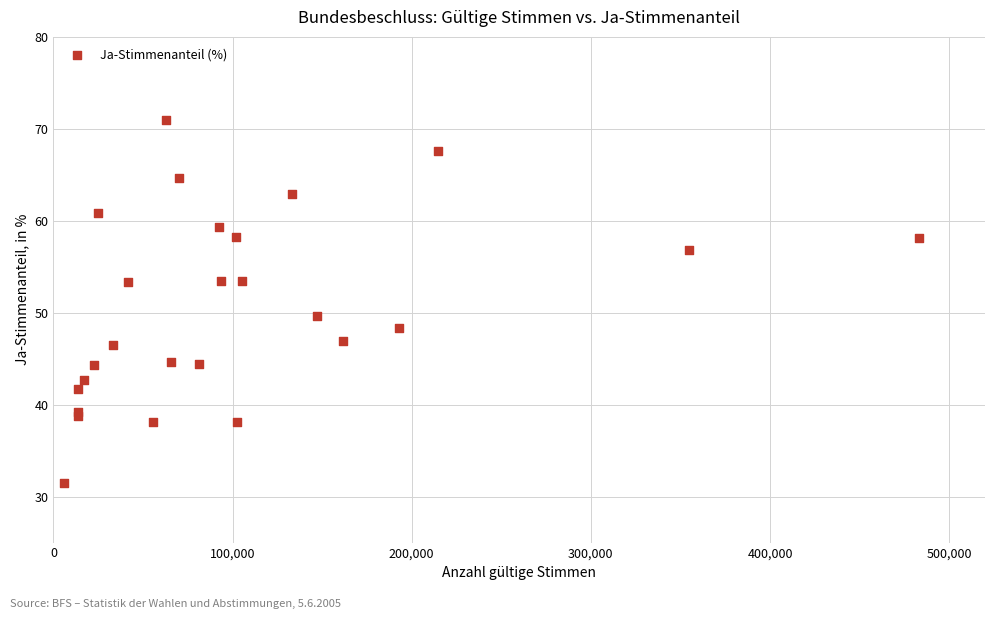

What Y value in the scatter plot is closest to 51?

49.6